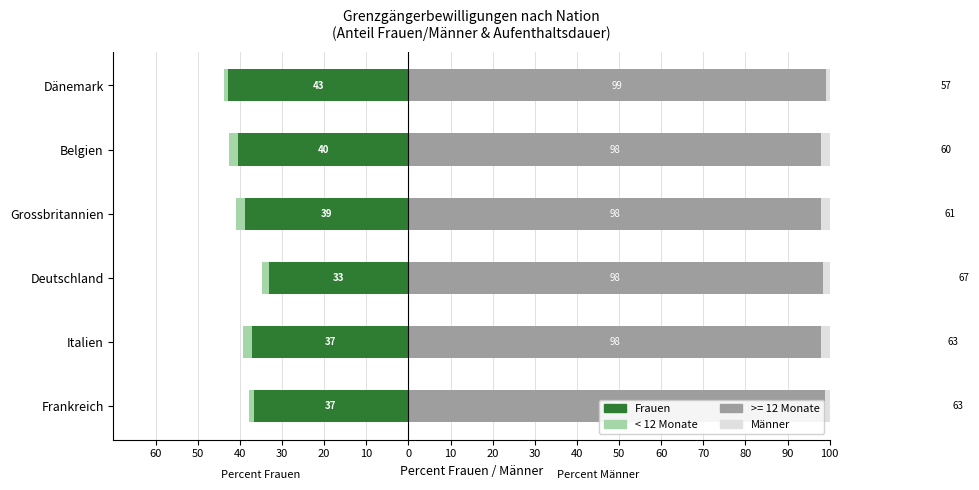

What is the value of the Frauen bar at the 4th from the left?

-38.9